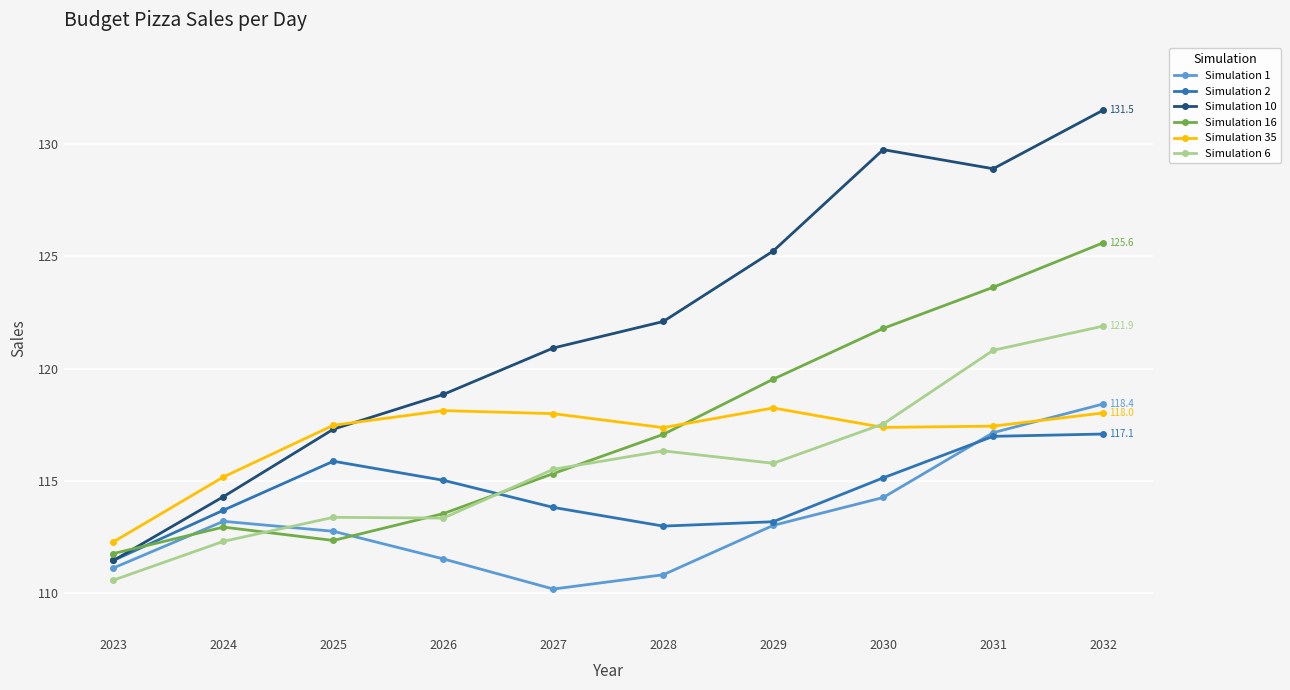

What are all the series names shown in the legend?

Simulation 1, Simulation 2, Simulation 10, Simulation 16, Simulation 35, Simulation 6